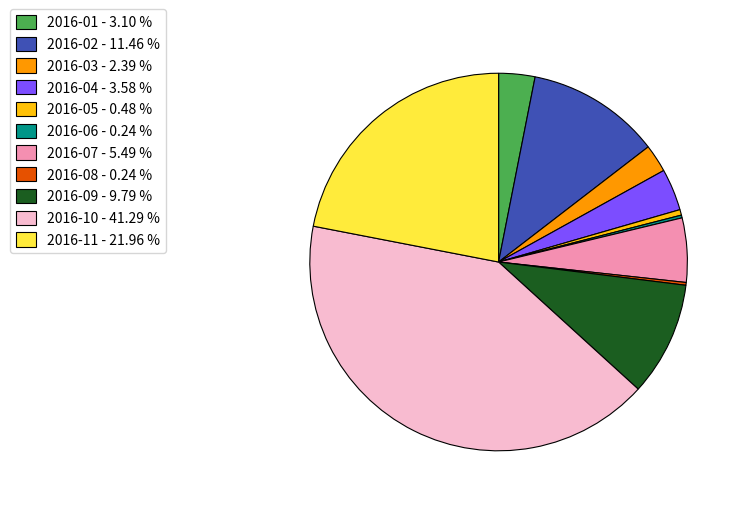

Is the sum of 2016-03 and 2016-10 greater than half?

No